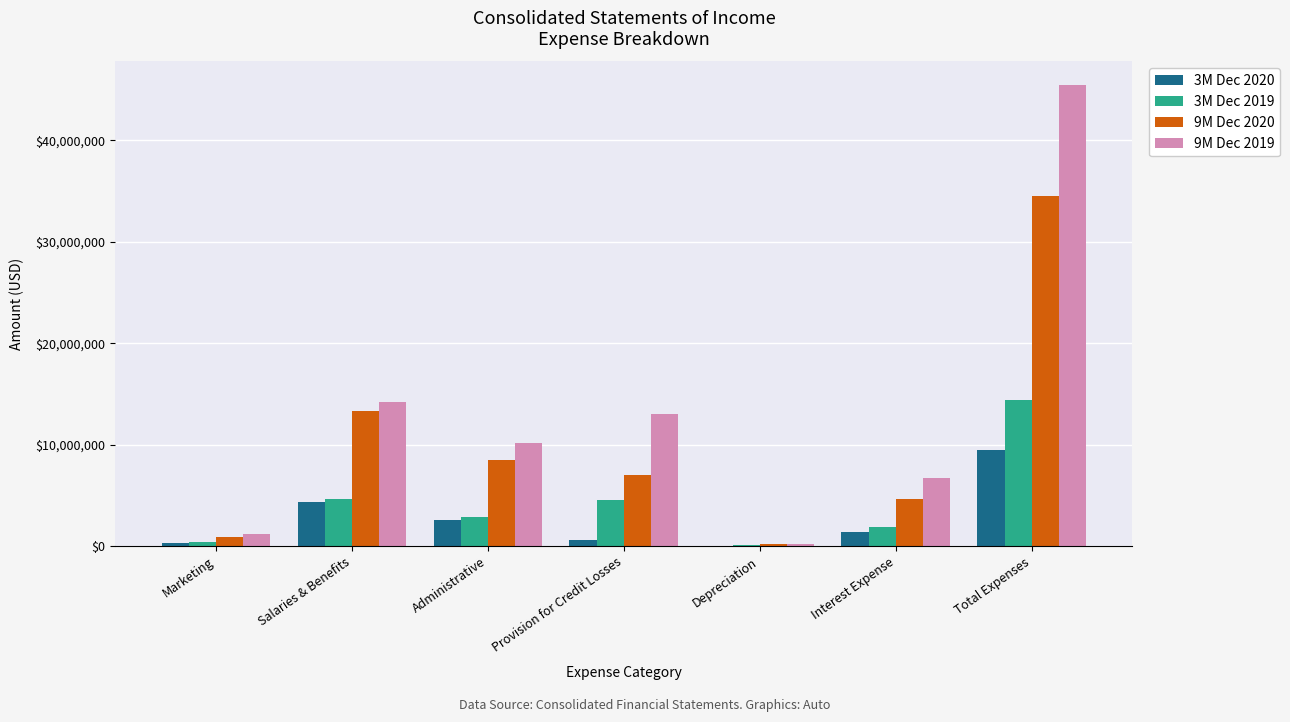

How many groups of bars are there?

7